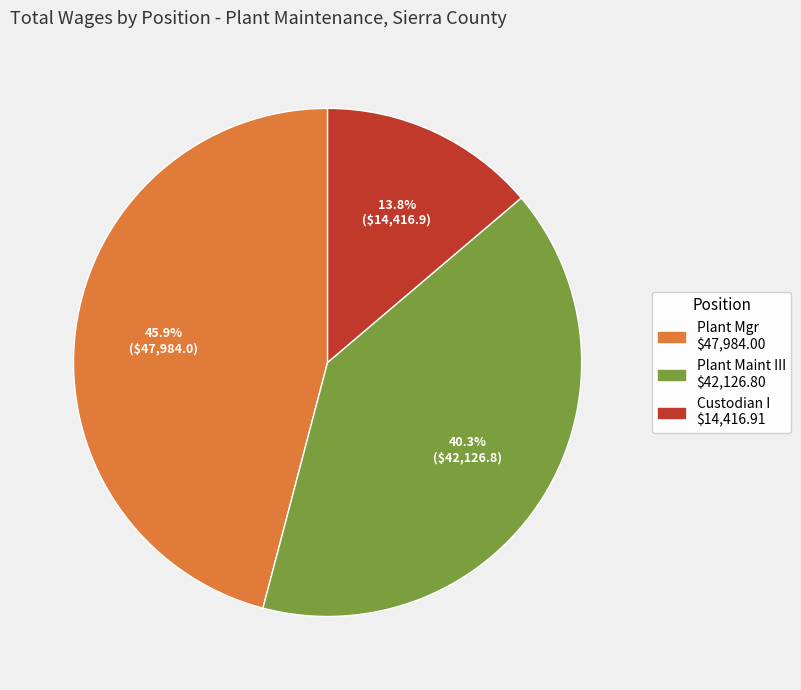

Which category has the biggest portion of the pie?

Plant Mgr